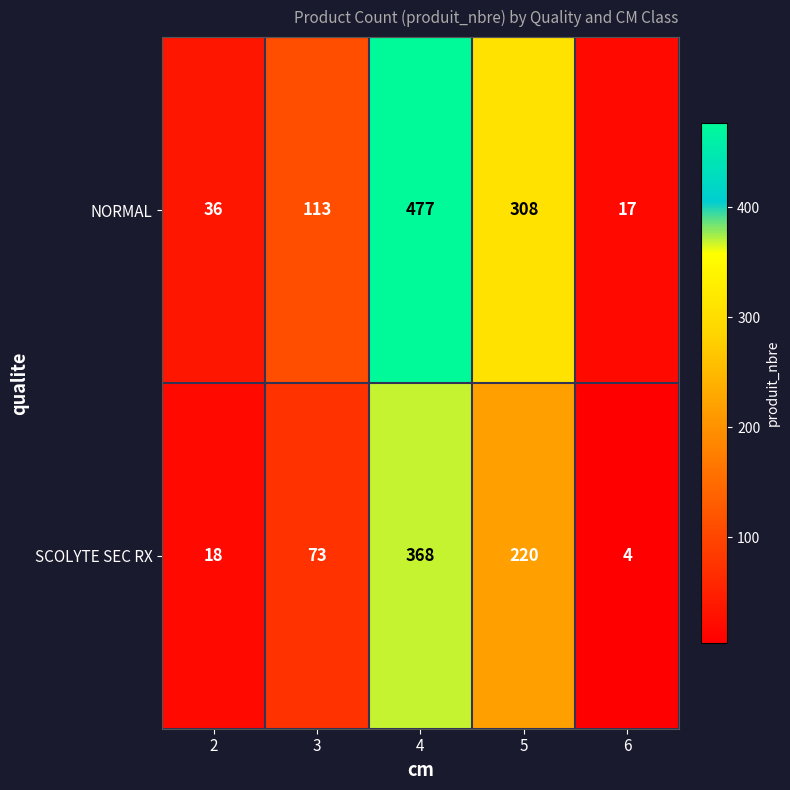

The SCOLYTE SEC RX series shows 220 at 5. True or false?

True